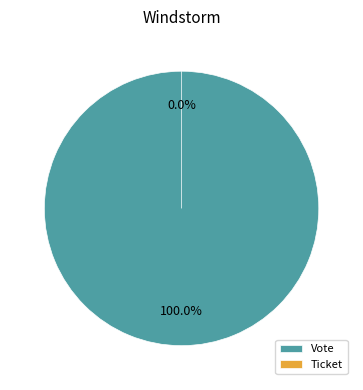

Is it true that Ticket is 1% of the pie?

False